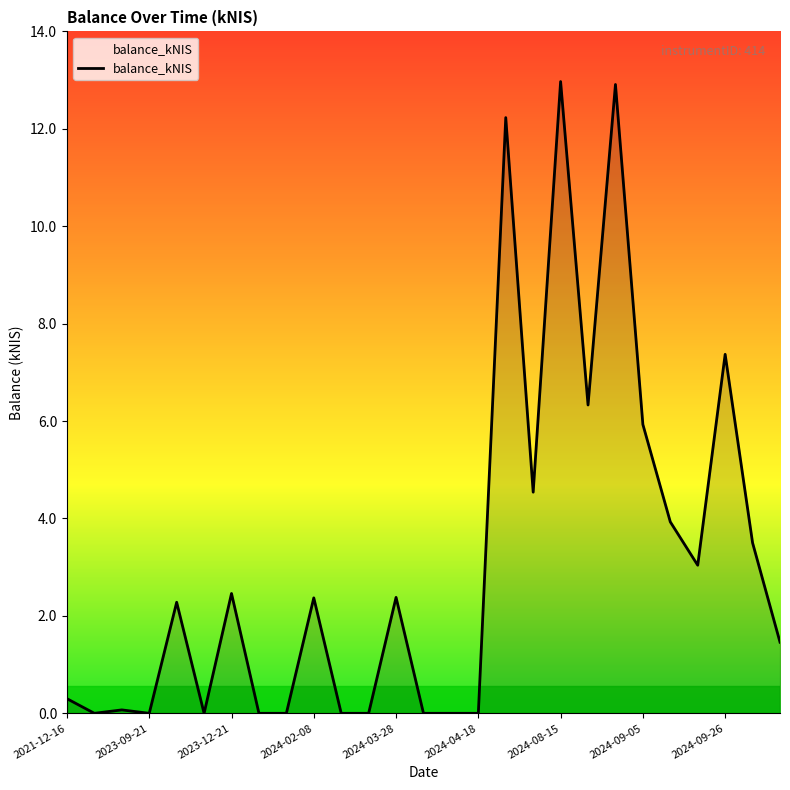

What is the greatest value displayed?

13.0